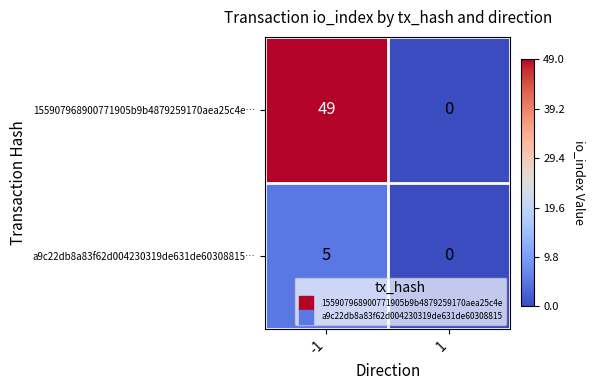

Which series has the largest total across all categories?

155907968900771905b9b4879259170aea25c4e…